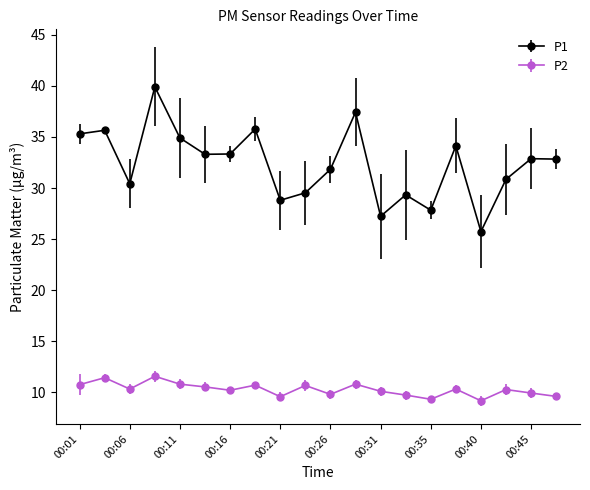

True or false: P1 and P2 cross at least once.

False